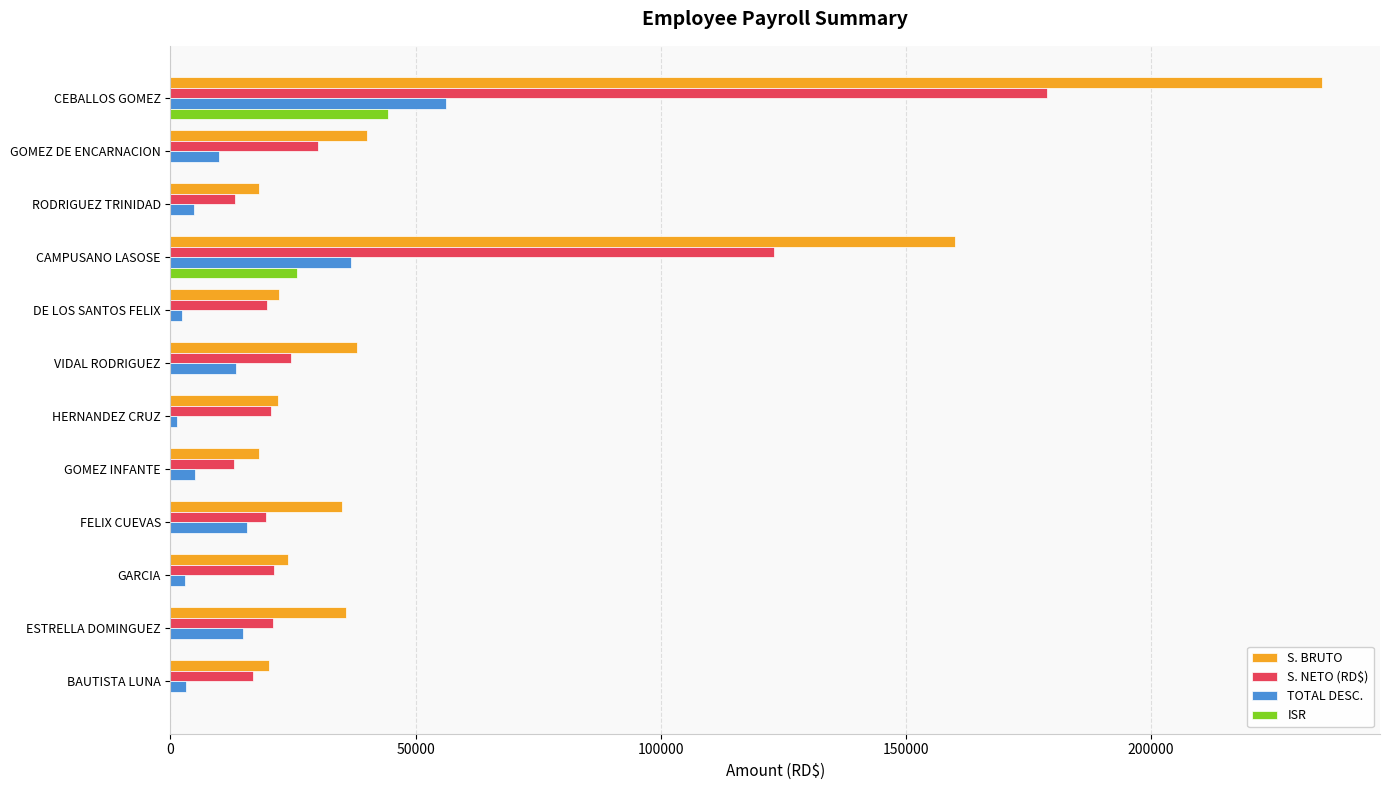

True or false: ISR has a value of 0.0 at GOMEZ INFANTE.

True